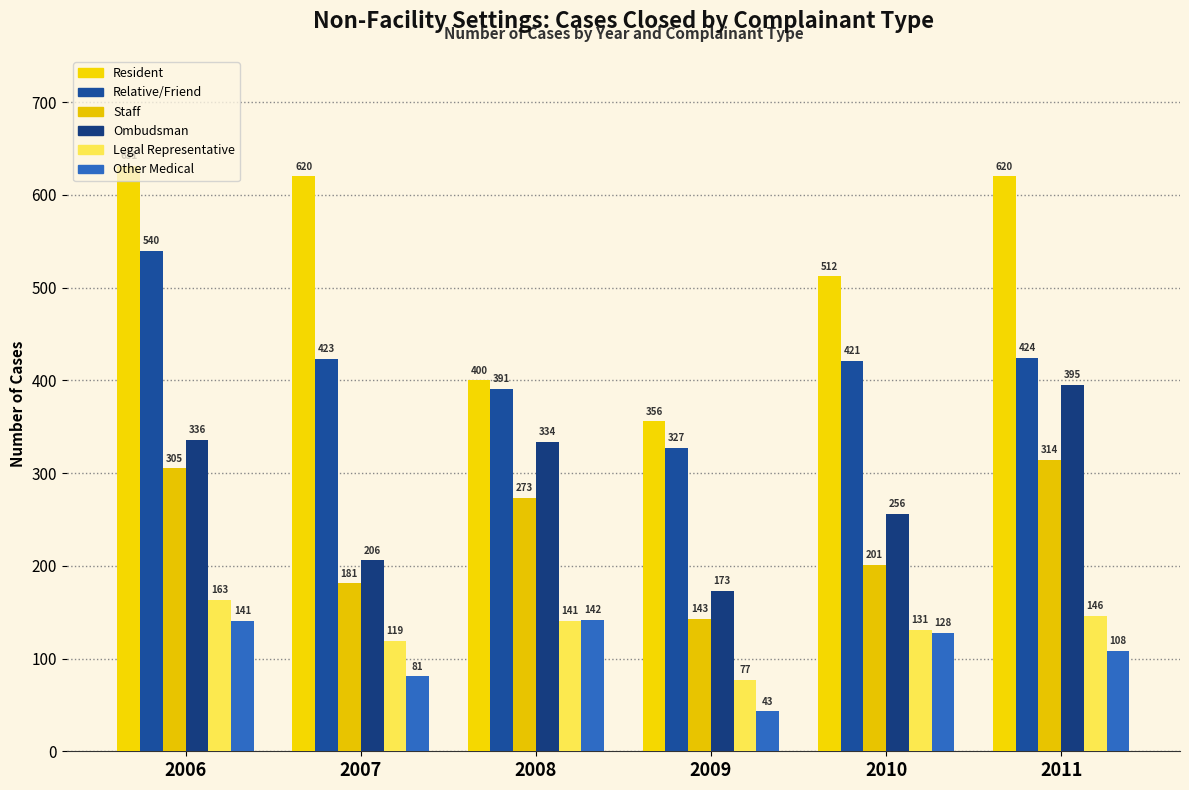

How many bars are there in each group?

6